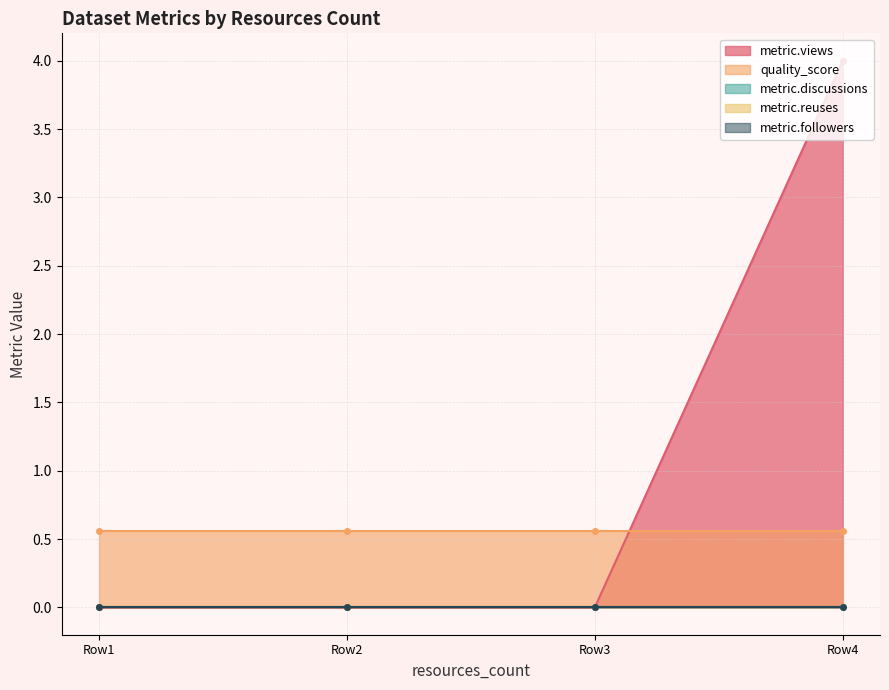

True or false: metric.views has more than 1 points higher than both neighbors.

False